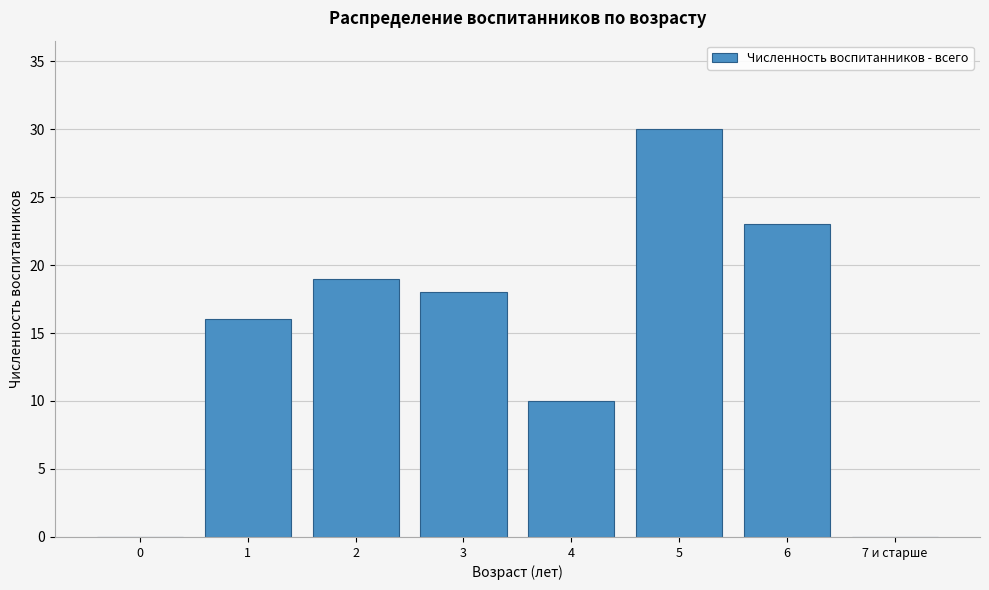

Reading right to left, extract all data points from this chart.

7 и старше=0	6=23	5=30	4=10	3=18	2=19	1=16	0=0